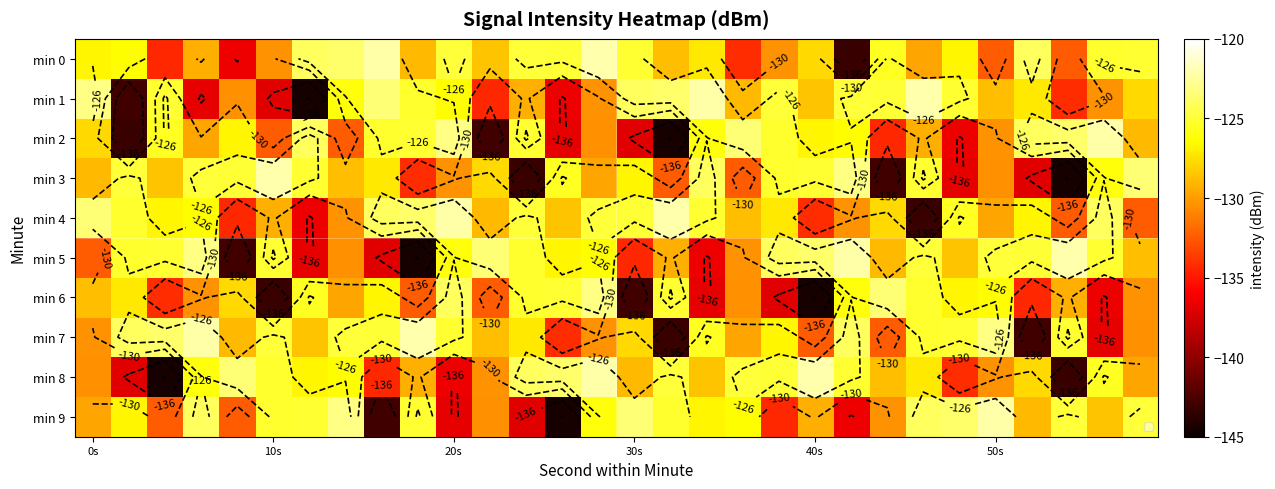

Count the number of data series in this chart.

10